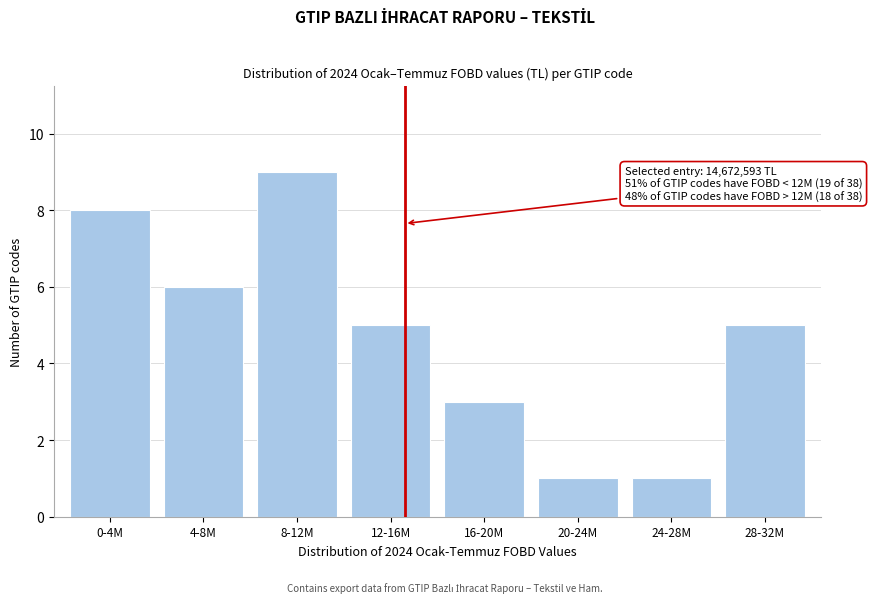

Reading left to right, extract all data points from this chart.

8	6	9	5	3	1	1	5